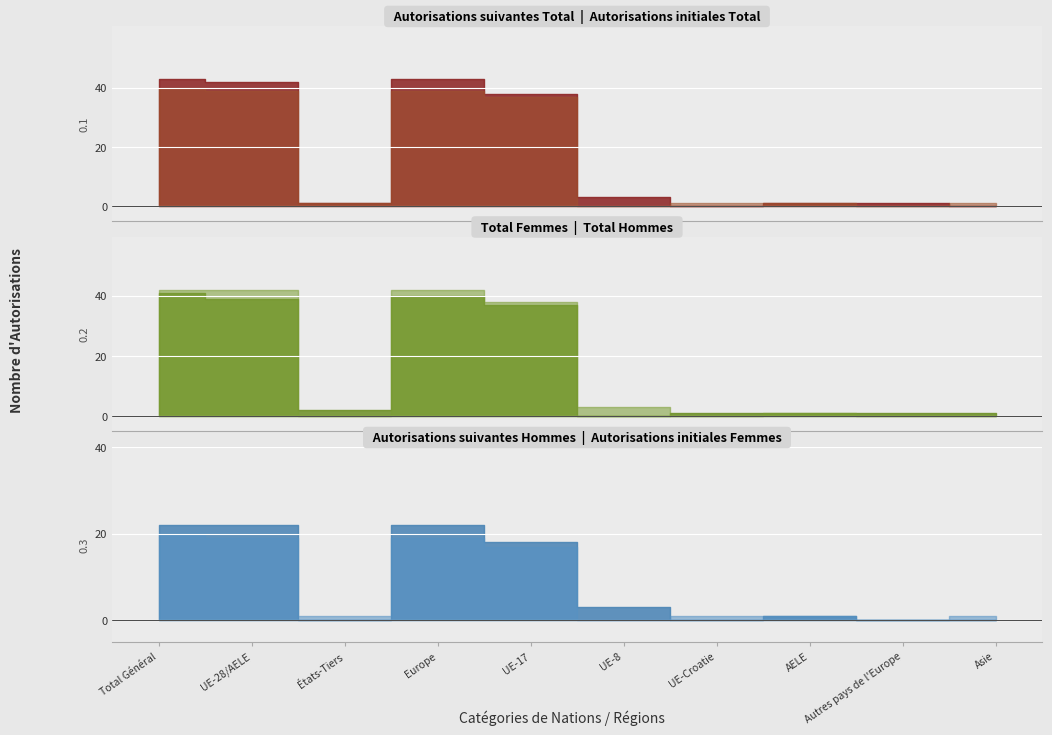

Rank the series at UE-Croatie from highest to lowest value.

Autorisations initiales Total, Total Femmes, Autorisations initiales Femmes, Autorisations suivantes Total, Total Hommes, Autorisations suivantes Hommes